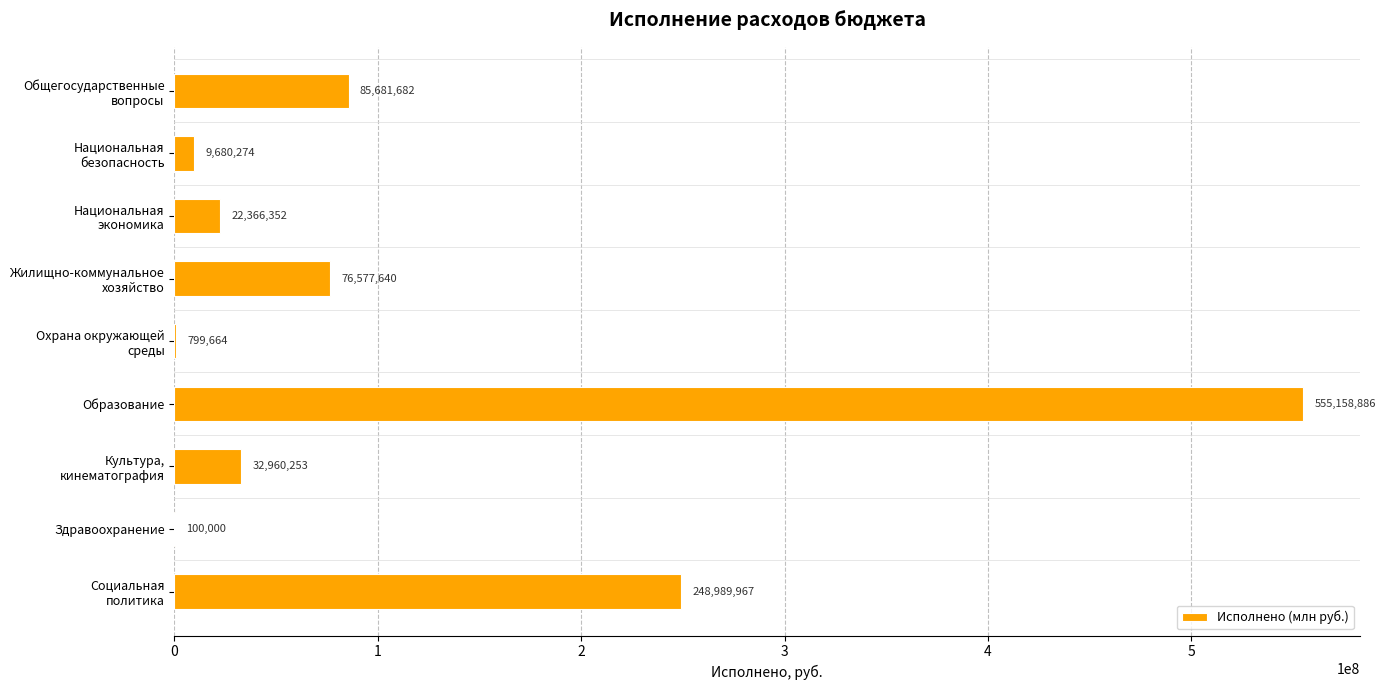

The chart shows a value of 100000.0 at Здравоохранение. True or false?

True